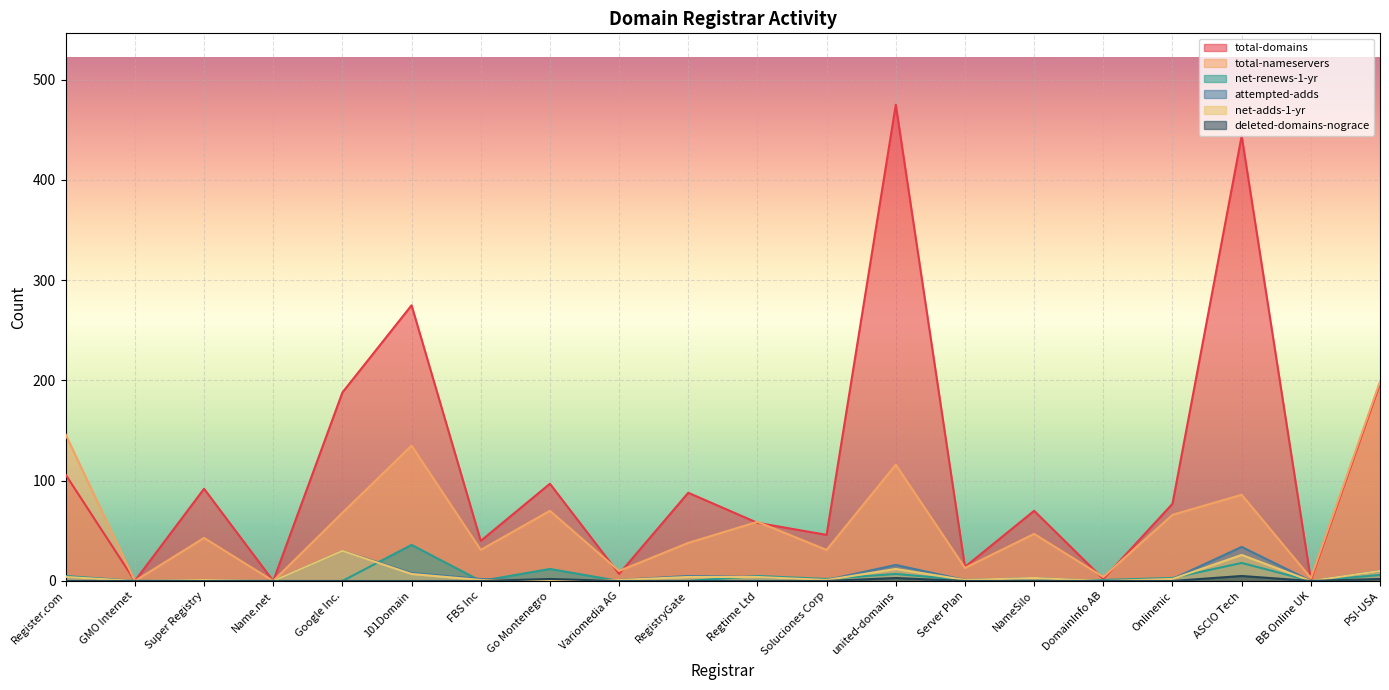

True or false: net-adds-1-yr and attempted-adds cross at least once.

False